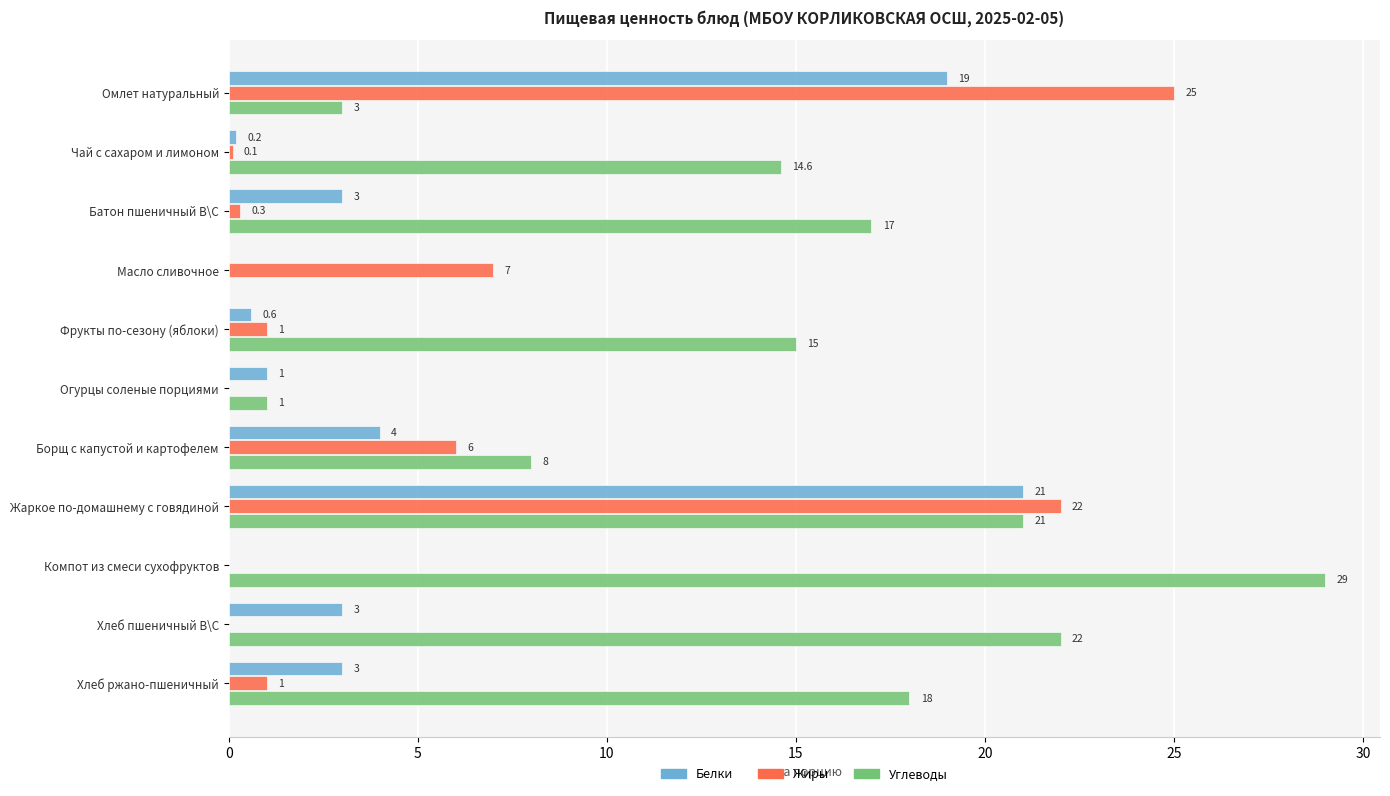

At which label is Жиры closest to 12?

Масло сливочное